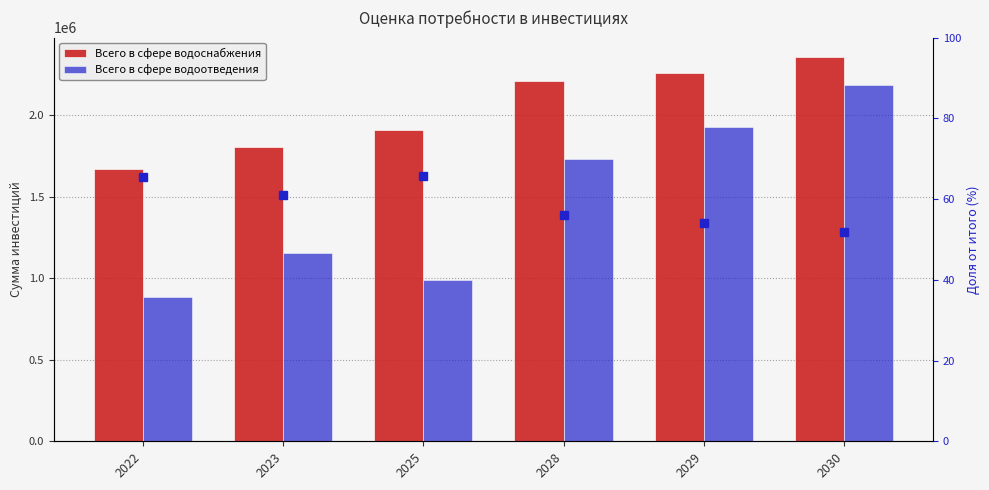

What is the sum of all % водоснабжения values?

354.1